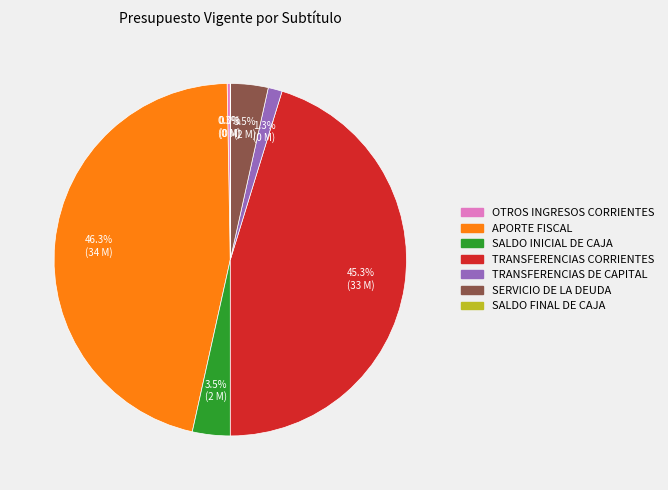

How many segments does this pie chart have?

7